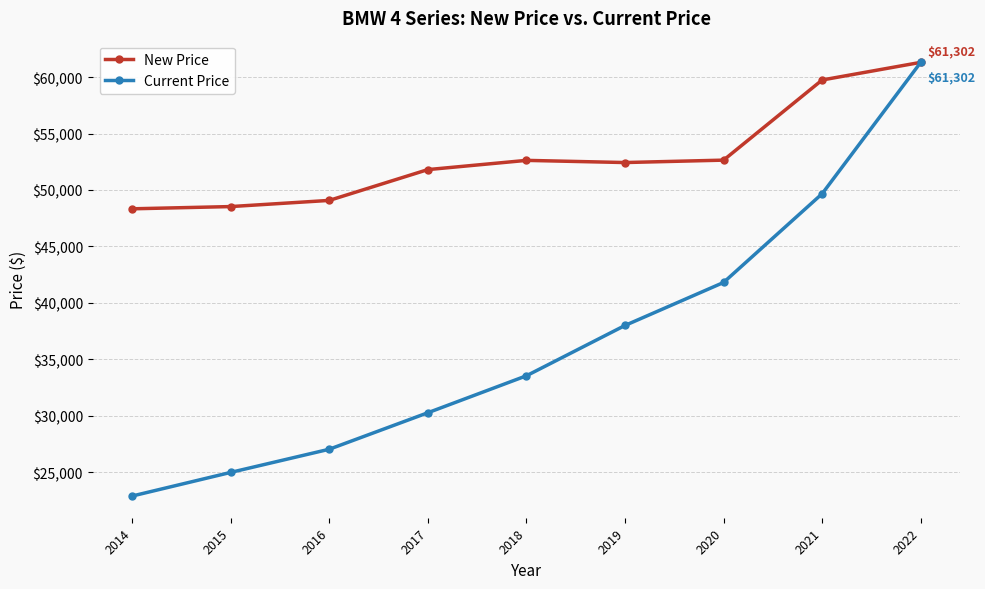

Which series has the largest range (max minus min)?

Current Price